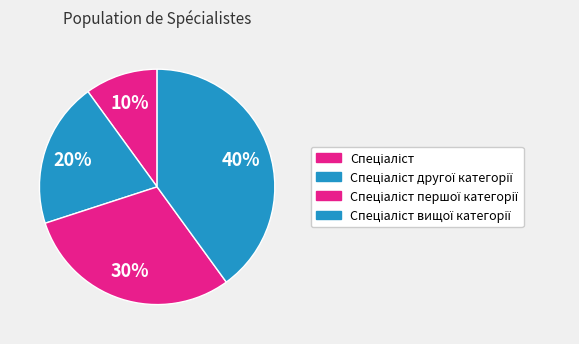

To the nearest percent, what is the difference between the Спеціаліст другої категорії and Спеціаліст вищої категорії slice percentages?

20%